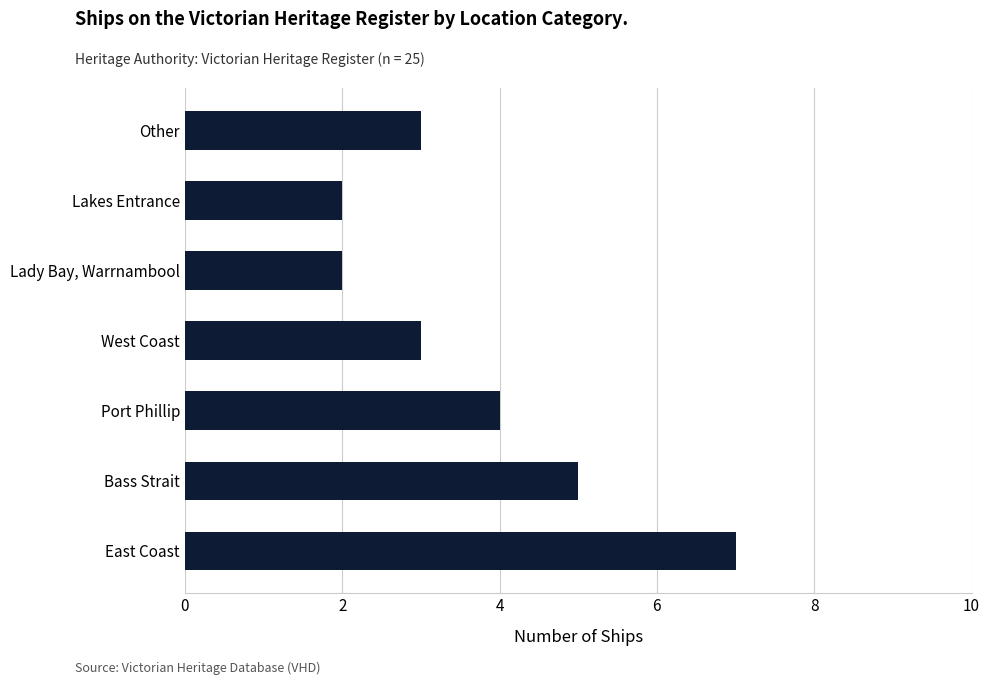

What is the maximum value shown in the chart?

7